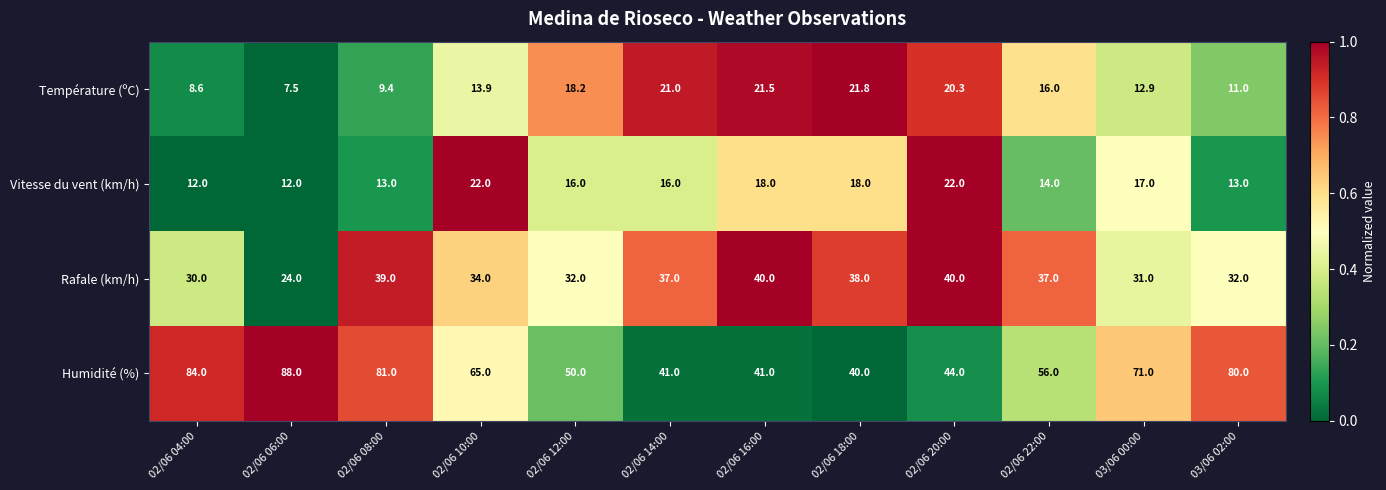

Which category has the highest value across all series?

02/06 06:00